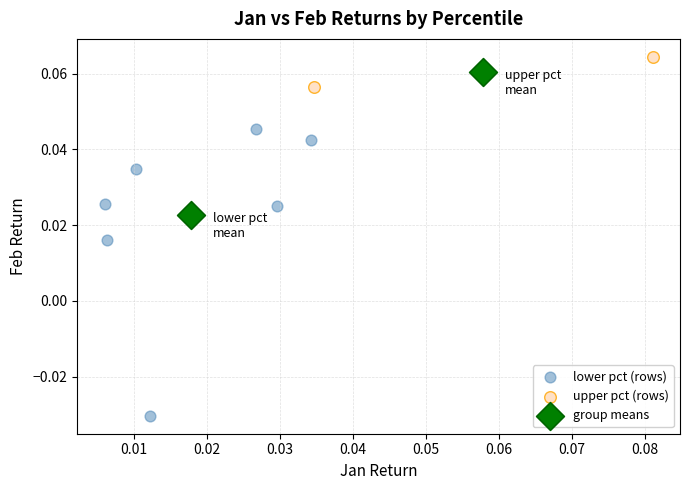

Which series has the widest spread of Y values?

lower pct (rows)